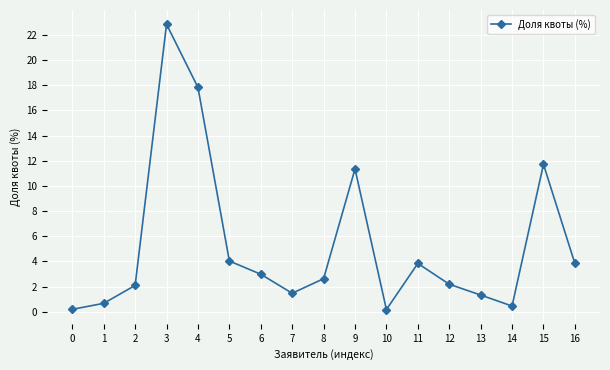

The value at 12 is 2.2. True or false?

True